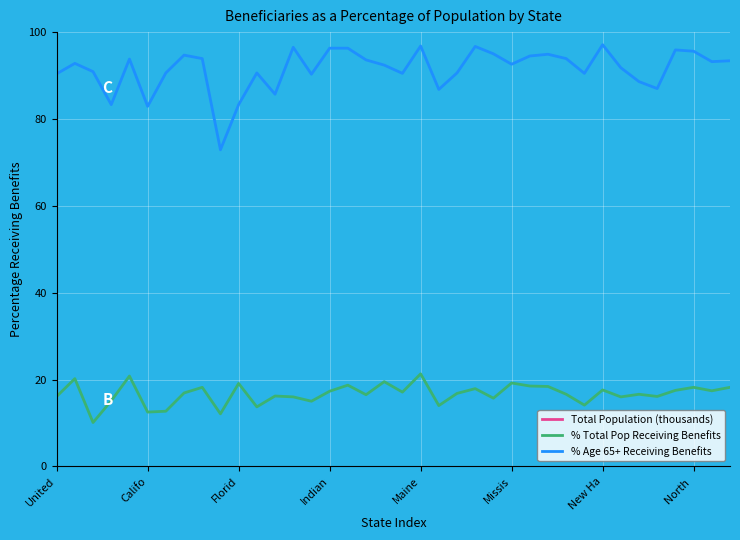

What is the lowest value of the % Age 65+ Receiving Benefits series?

72.9